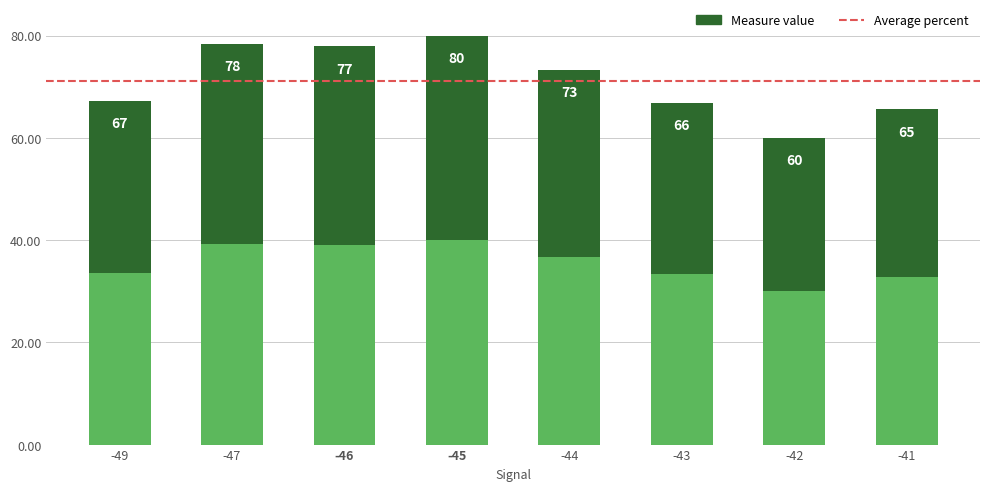

What is the sum of the values at -42 and -41?

125.6